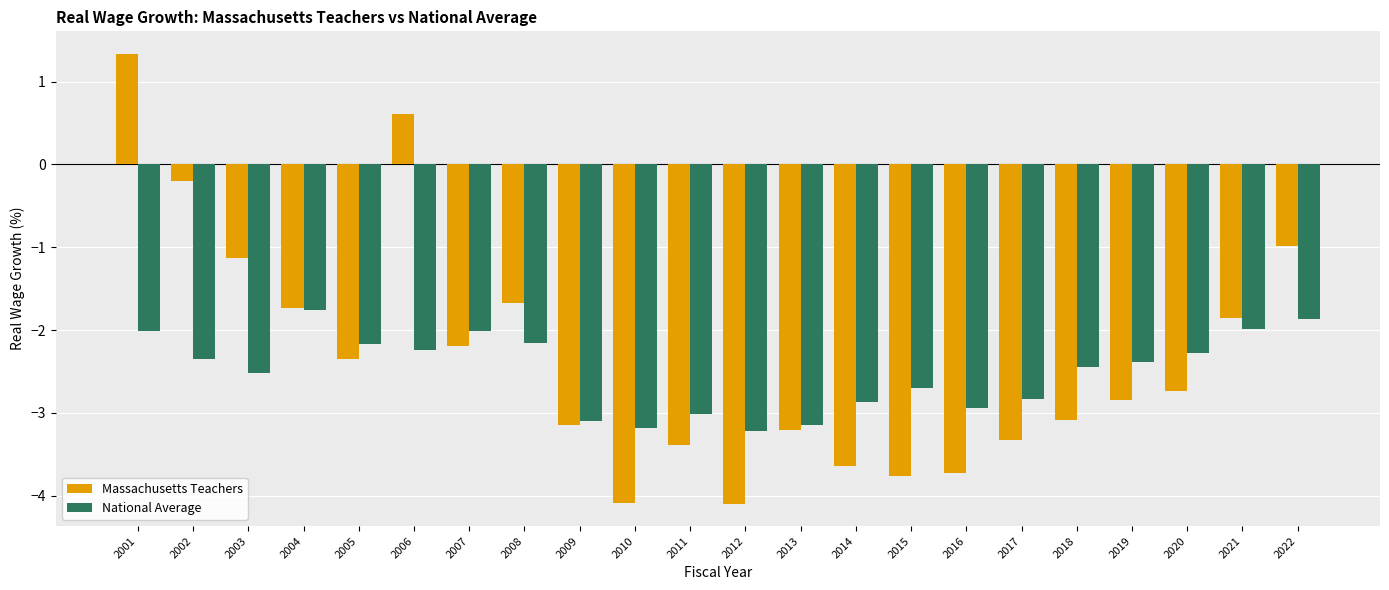

The National Average series shows -3.2 at 2010. True or false?

True